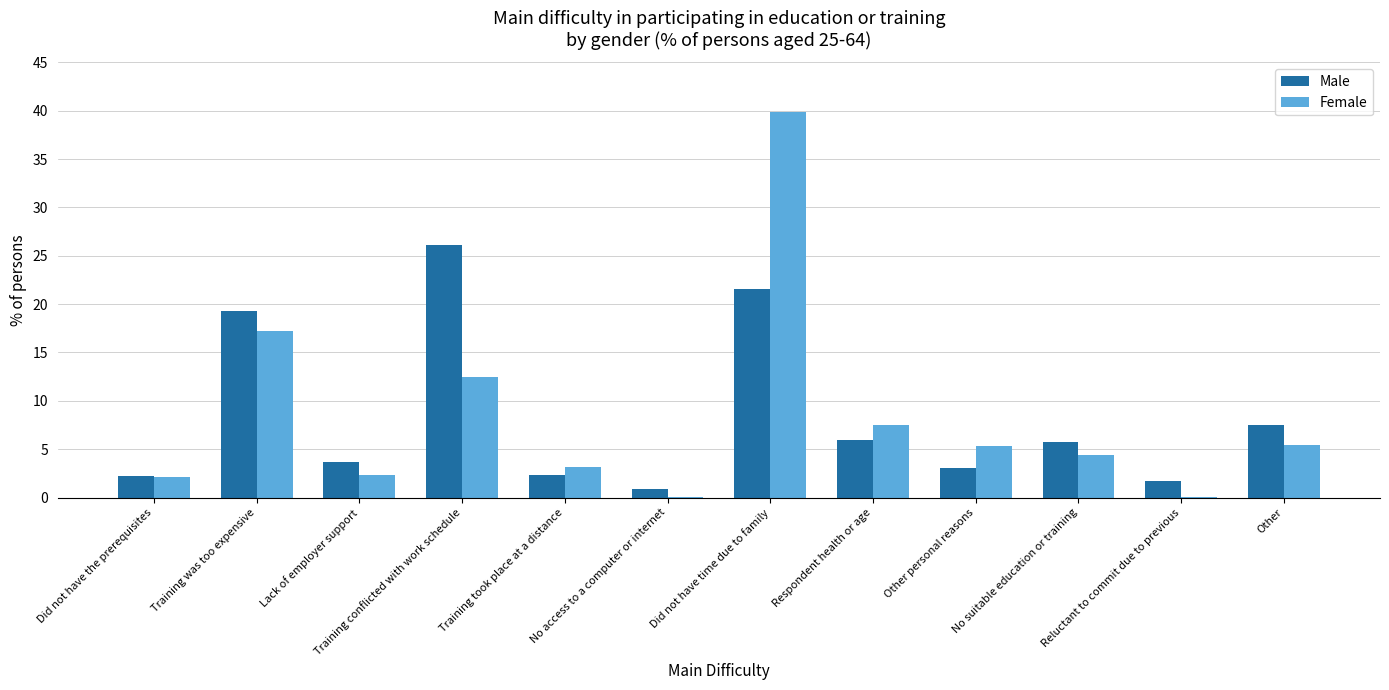

At which category is the sum across all series the highest?

Did not have time due to family